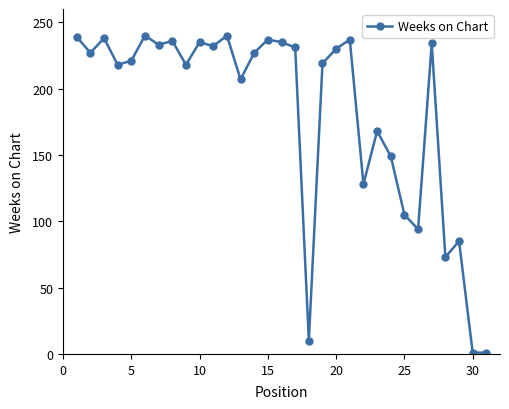

What is the value of the 16th point from the left?

235